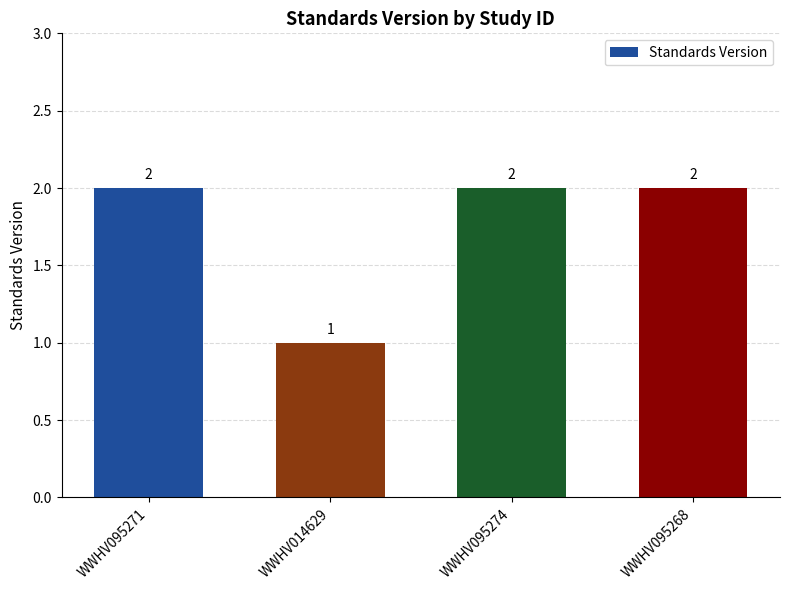

What is the sum of the values at WWHV095268 and WWHV095274?

4